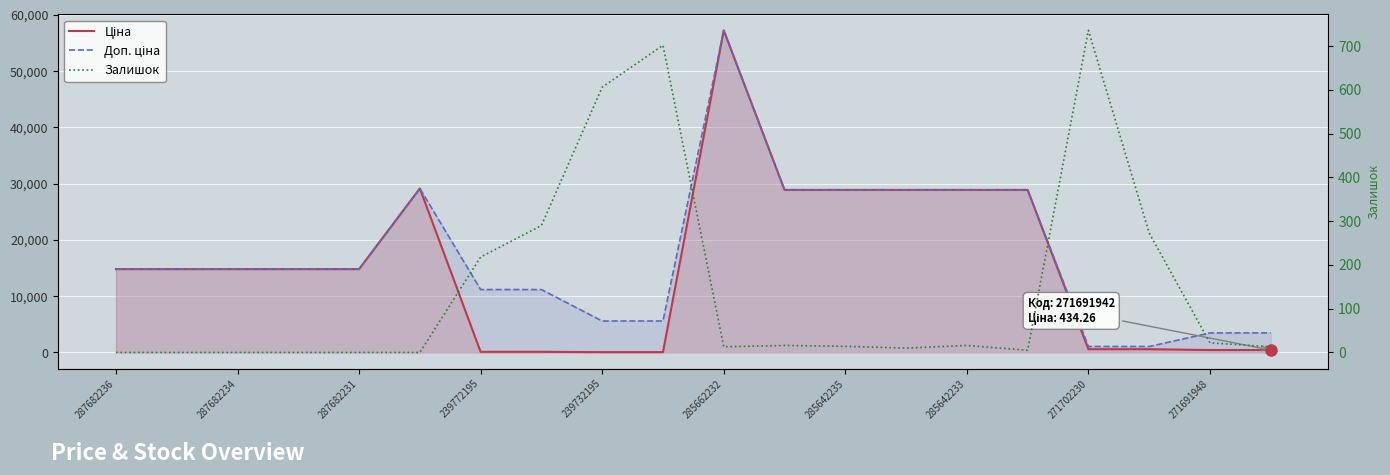

Count the number of categories in the chart.

20